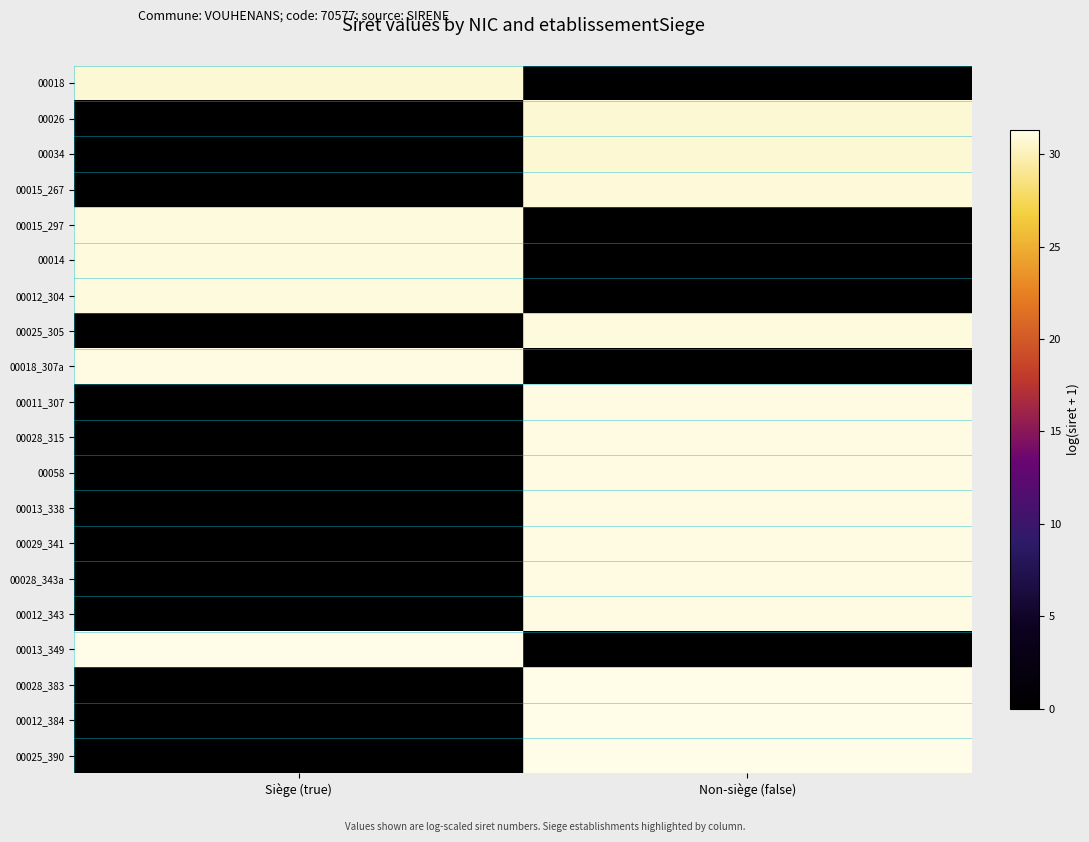

Which label corresponds to the smallest value in the chart?

Non-siège (false)